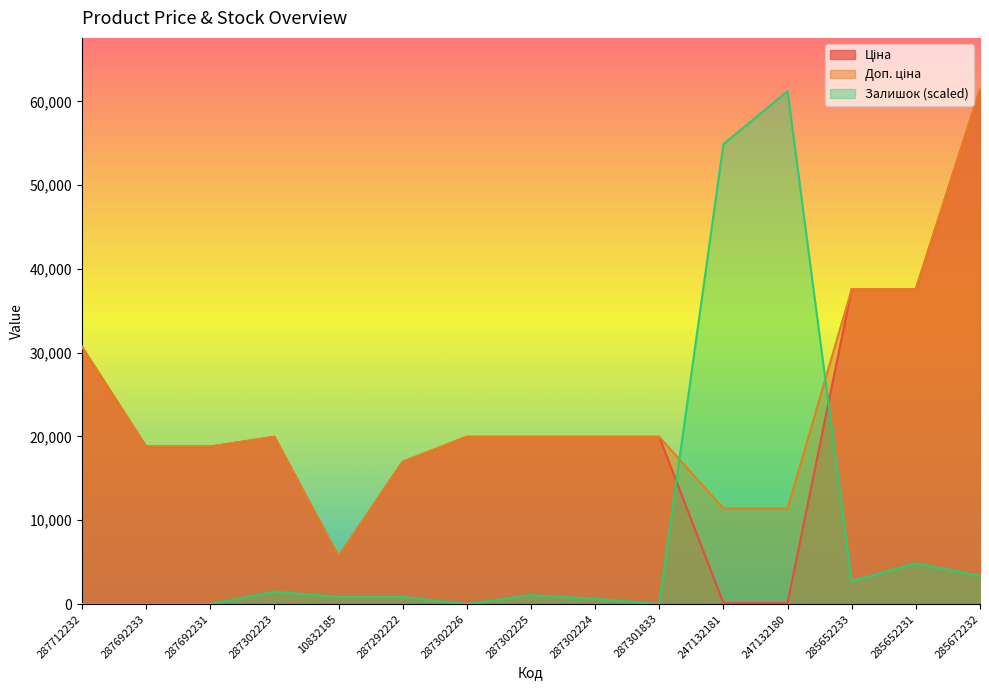

What is the average value of the Доп. ціна series?

23348.2